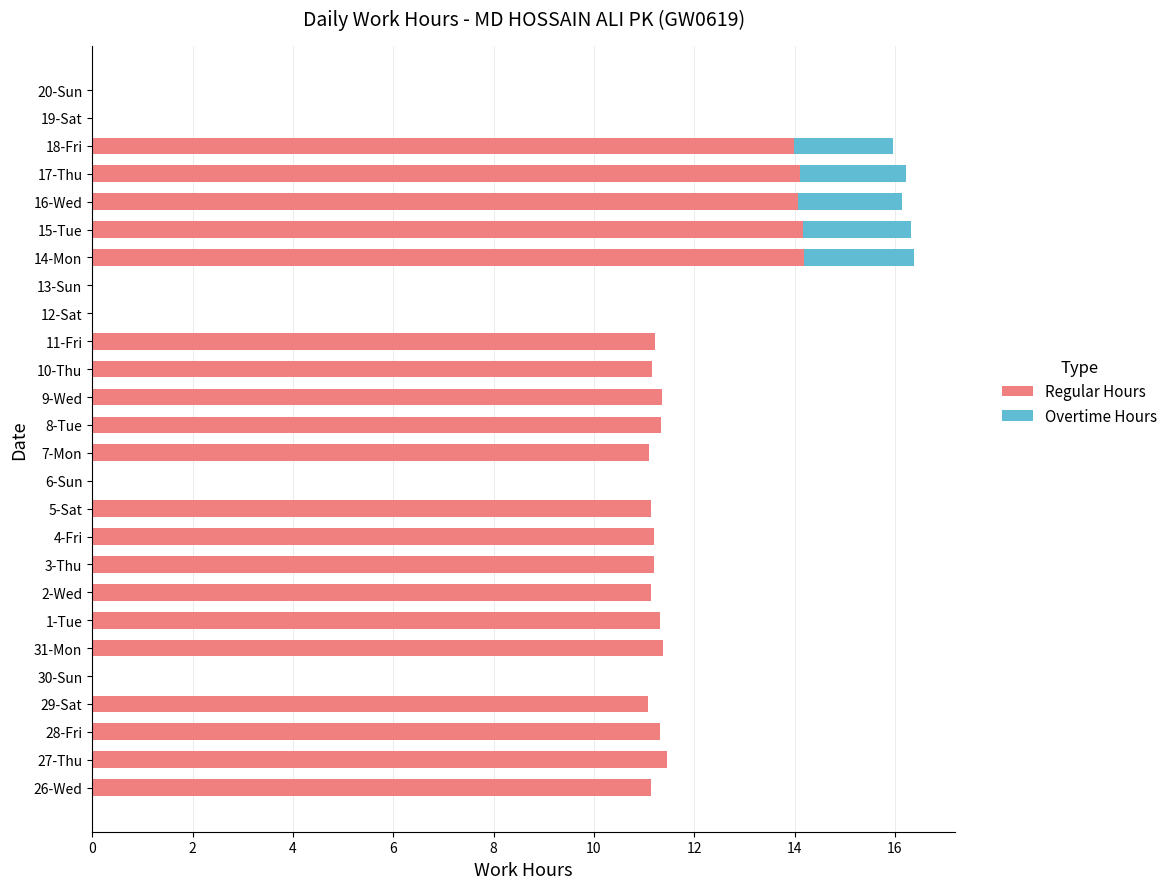

What is the total value across all series at 29-Sat?

11.1